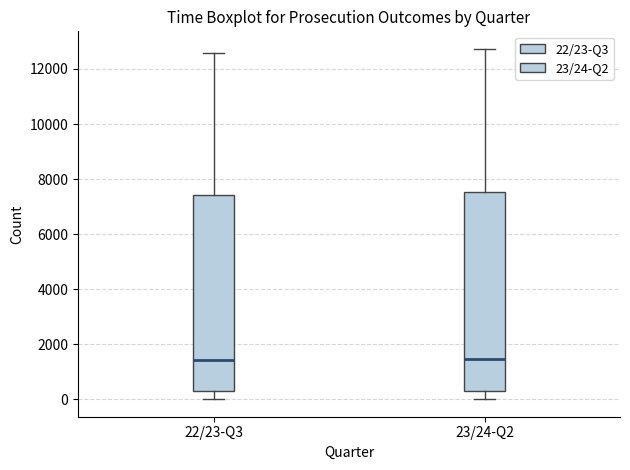

Reading left to right, transcribe this box plot: for each box, give where its median line is, the range the box spans, and where its two whiskers end, as read against the y-axis. The values are not printed on the chart, so give them approximately, as read against the axis.

22/23-Q3: median 1400, box 400 to 7400, whiskers 0 to 12600
23/24-Q2: median 1400, box 400 to 7600, whiskers 0 to 12800